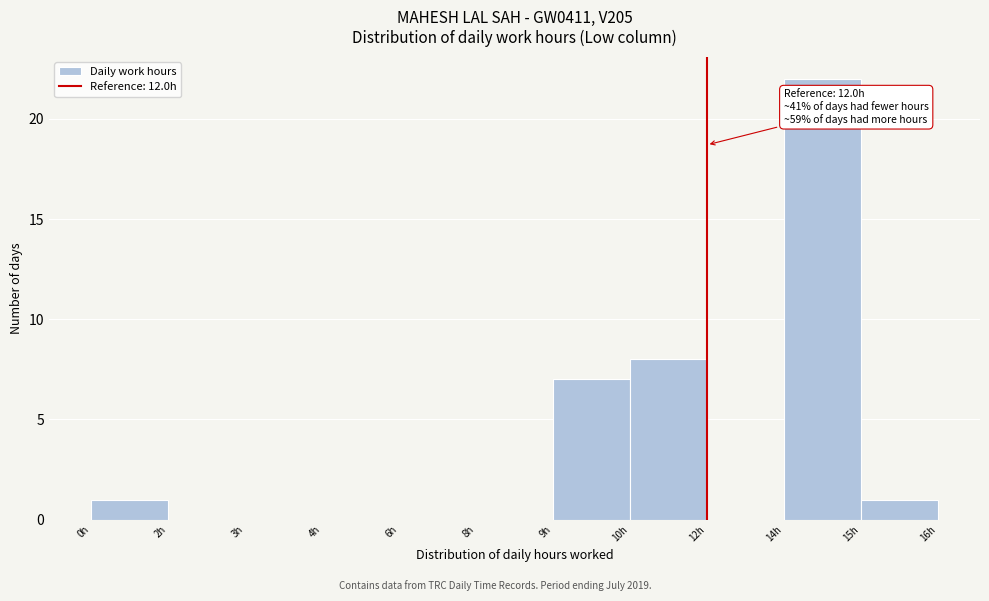

Reading left to right, extract all data points from this chart.

0h=1	2h=0	3h=0	4h=0	6h=0	8h=0	9h=7	10h=8	12h=0	14h=22	15h=1